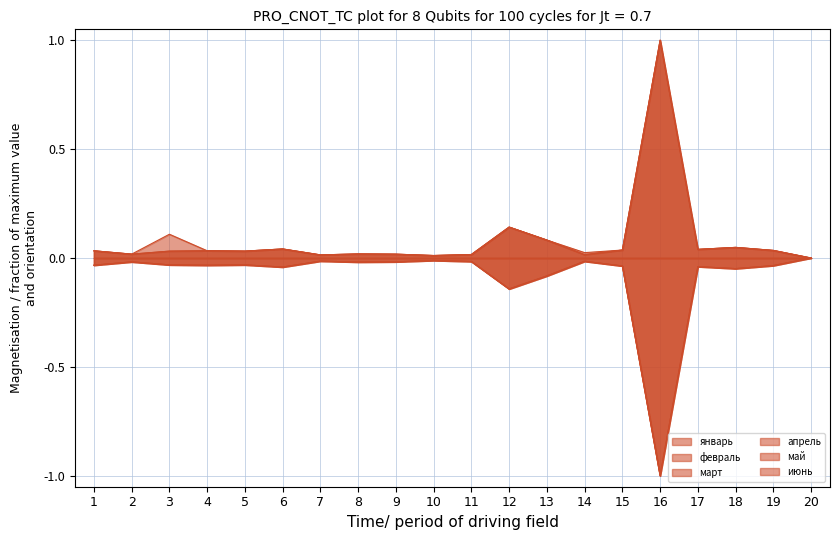

At which category does the chart reach its minimum across all series?

16